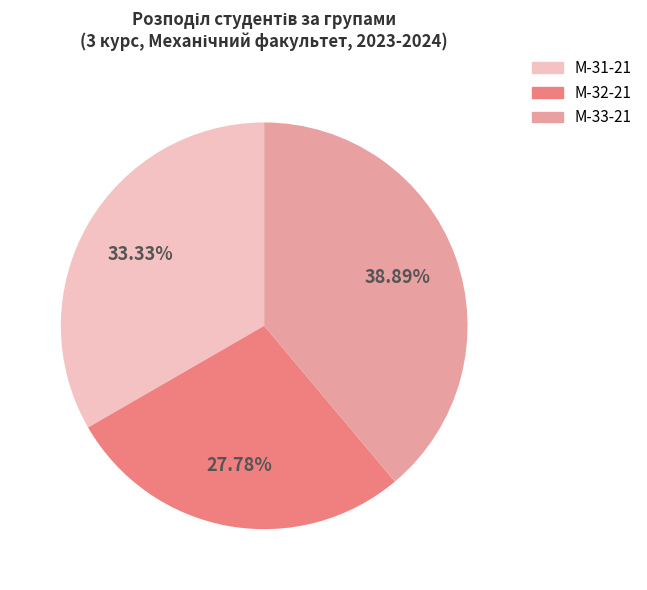

What portion of the pie excludes М-32-21?

72.2%